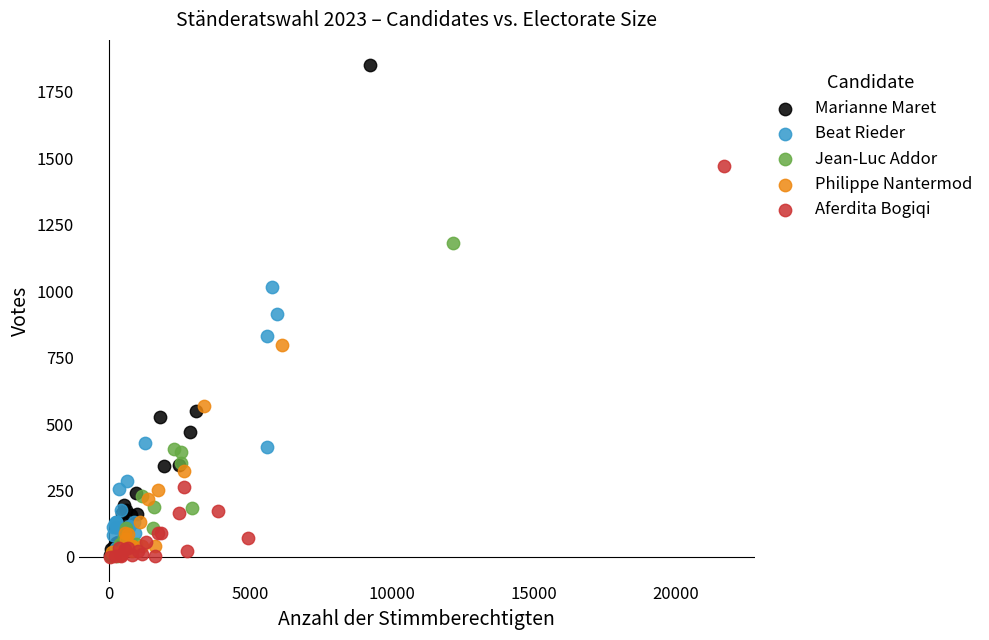

Which series has the largest Y range (max minus min)?

Marianne Maret